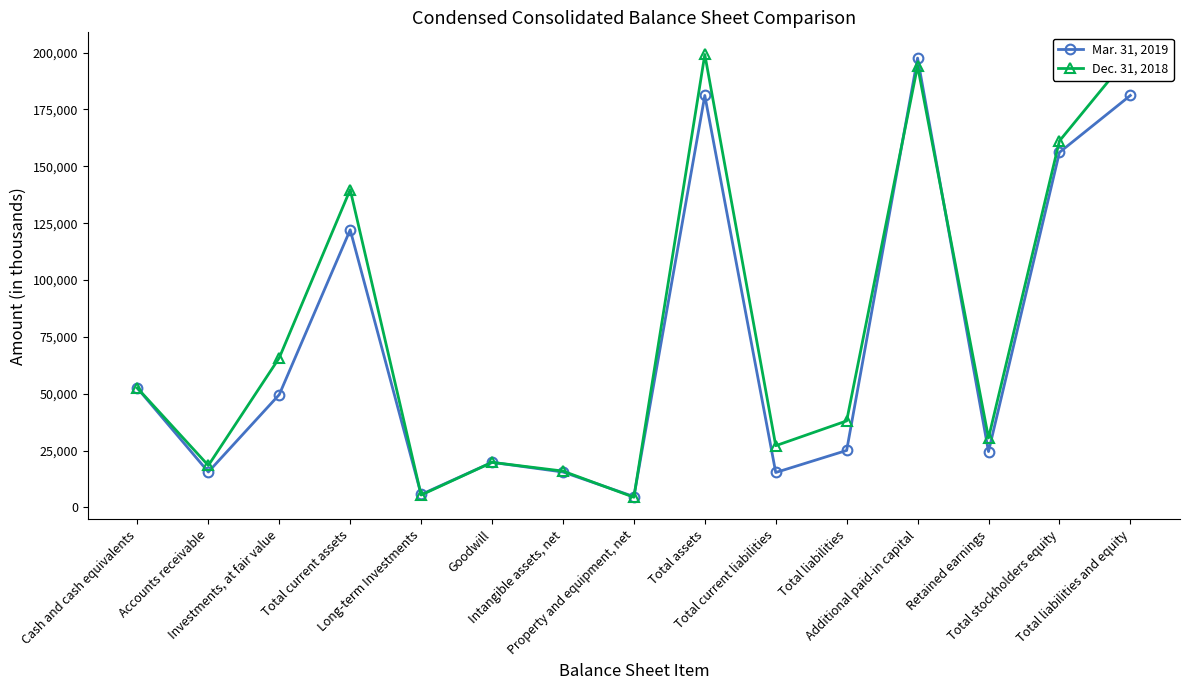

The Mar. 31, 2019 series shows 1769 at Property and equipment, net. True or false?

False